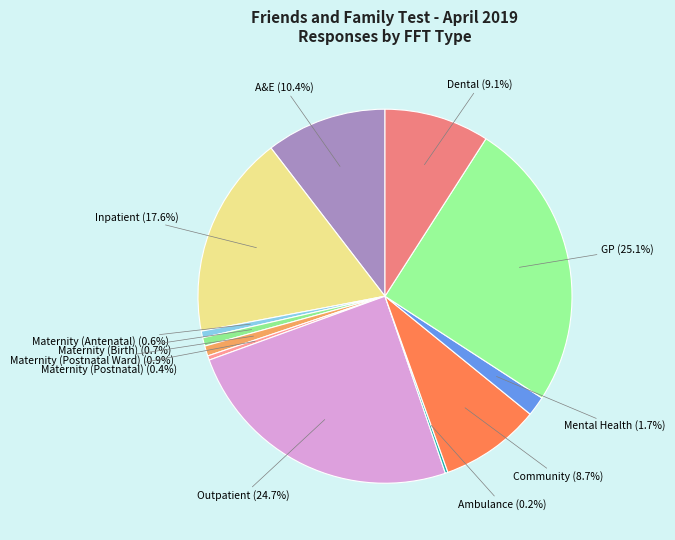

What is the smallest slice in the pie chart?

Ambulance